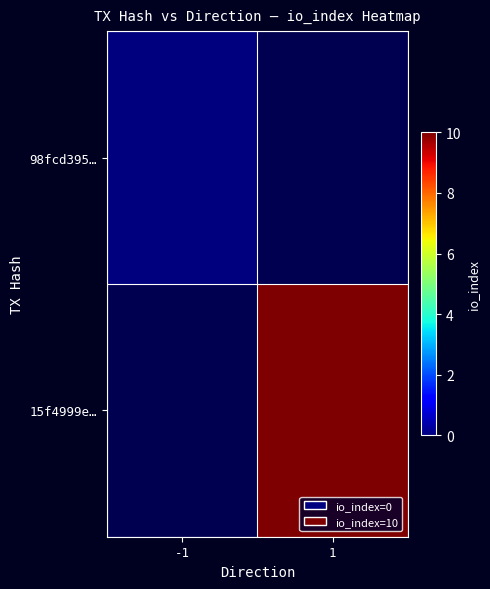

Which category has the lowest value in the 98fcd395… series?

-1